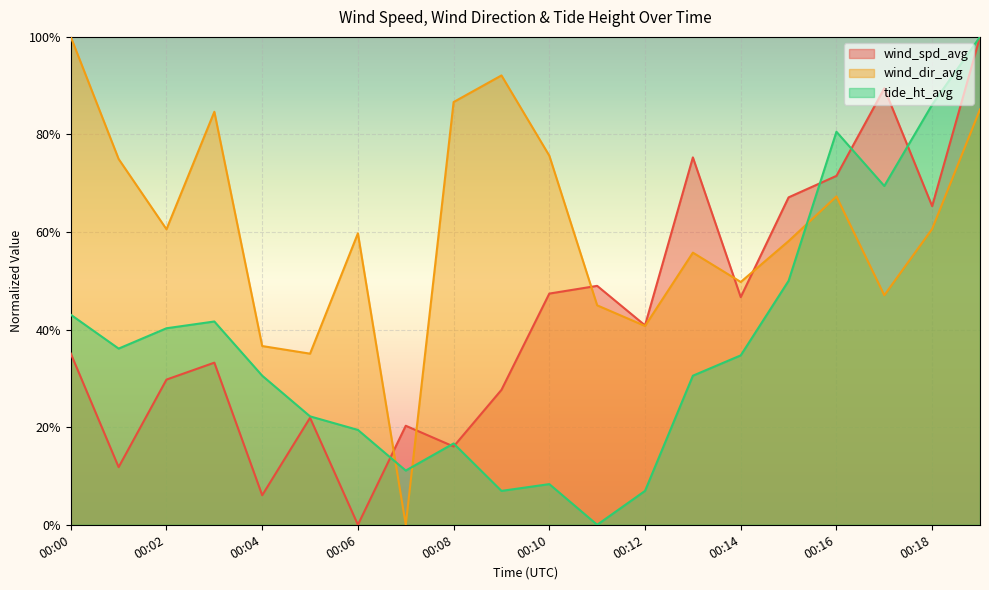

At which label does tide_ht_avg reach its minimum?

00:11